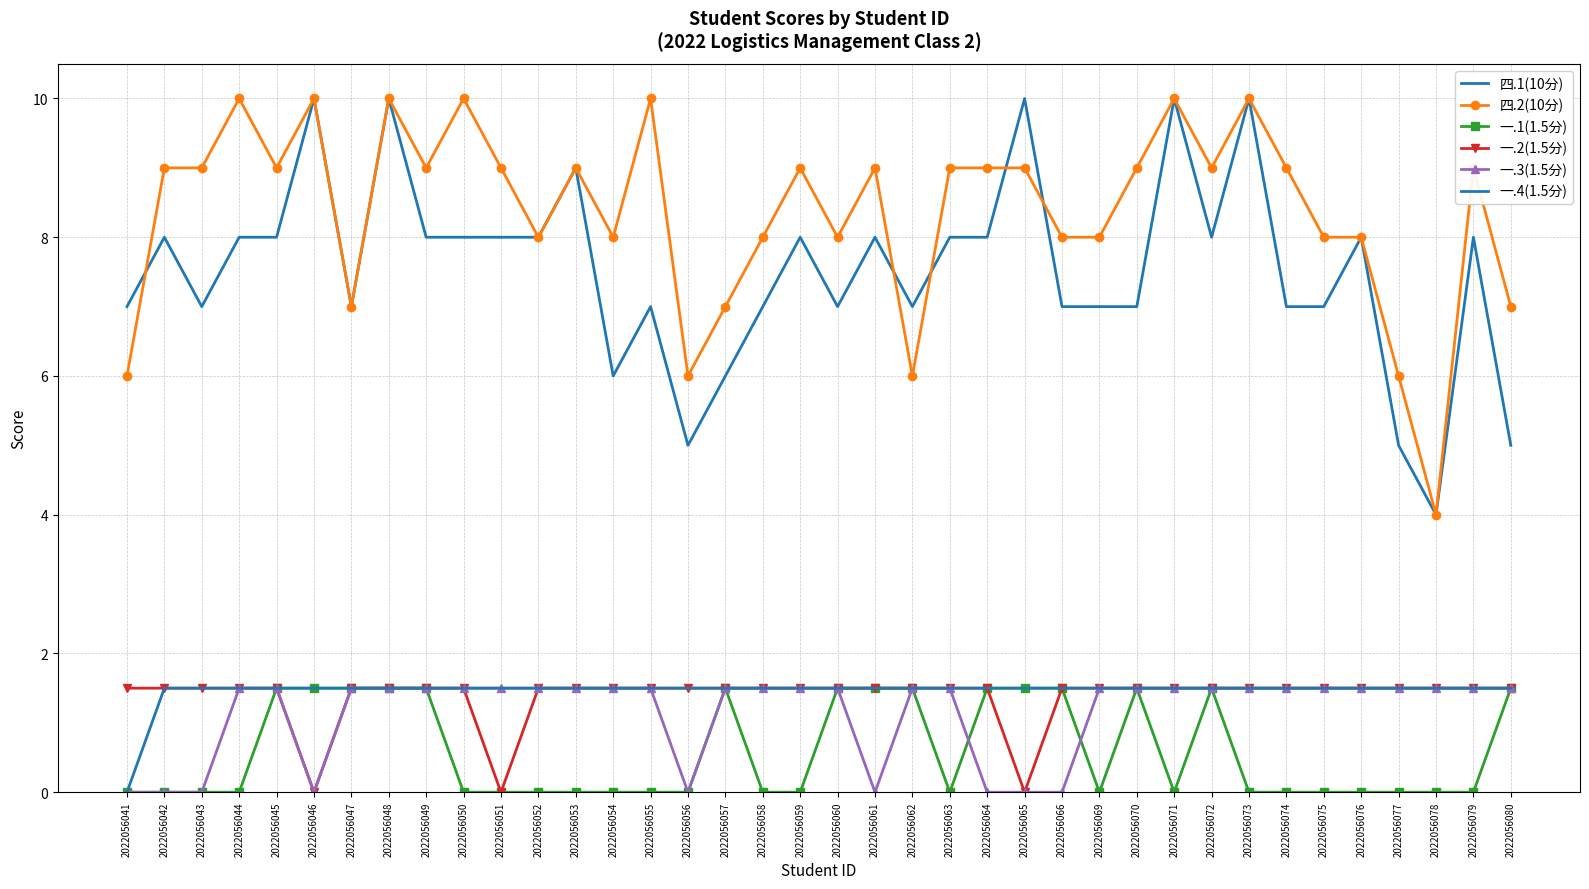

Reading left to right, what are all the values shown in this chart?

四.1(10分): 7.0	8.0	7.0	8.0	8.0	10.0	7.0	10.0	8.0	8.0	8.0	8.0	9.0	6.0	7.0	5.0	6.0	7.0	8.0	7.0	8.0	7.0	8.0	8.0	10.0	7.0	7.0	7.0	10.0	8.0	10.0	7.0	7.0	8.0	5.0	4.0	8.0	5.0
四.2(10分): 6.0	9.0	9.0	10.0	9.0	10.0	7.0	10.0	9.0	10.0	9.0	8.0	9.0	8.0	10.0	6.0	7.0	8.0	9.0	8.0	9.0	6.0	9.0	9.0	9.0	8.0	8.0	9.0	10.0	9.0	10.0	9.0	8.0	8.0	6.0	4.0	9.0	7.0
一.1(1.5分): 0.0	0.0	0.0	0.0	1.5	1.5	1.5	1.5	1.5	0.0	0.0	0.0	0.0	0.0	0.0	0.0	1.5	0.0	0.0	1.5	1.5	1.5	0.0	1.5	1.5	1.5	0.0	1.5	0.0	1.5	0.0	0.0	0.0	0.0	0.0	0.0	0.0	1.5
一.2(1.5分): 1.5	1.5	1.5	1.5	1.5	0.0	1.5	1.5	1.5	1.5	0.0	1.5	1.5	1.5	1.5	1.5	1.5	1.5	1.5	1.5	1.5	1.5	1.5	1.5	0.0	1.5	1.5	1.5	1.5	1.5	1.5	1.5	1.5	1.5	1.5	1.5	1.5	1.5
一.3(1.5分): 0.0	0.0	0.0	1.5	1.5	0.0	1.5	1.5	1.5	1.5	1.5	1.5	1.5	1.5	1.5	0.0	1.5	1.5	1.5	1.5	0.0	1.5	1.5	0.0	0.0	0.0	1.5	1.5	1.5	1.5	1.5	1.5	1.5	1.5	1.5	1.5	1.5	1.5
一.4(1.5分): 0.0	1.5	1.5	1.5	1.5	1.5	1.5	1.5	1.5	1.5	1.5	1.5	1.5	1.5	1.5	1.5	1.5	1.5	1.5	1.5	1.5	1.5	1.5	1.5	1.5	1.5	1.5	1.5	1.5	1.5	1.5	1.5	1.5	1.5	1.5	1.5	1.5	1.5